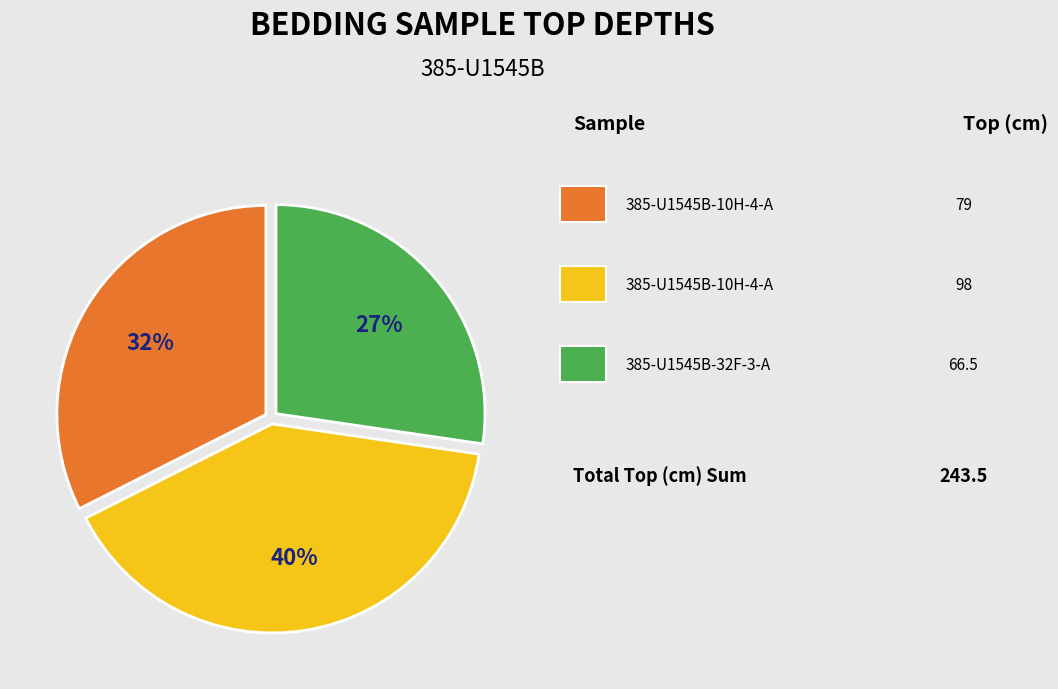

To the nearest percent, what is the average slice percentage?

33%